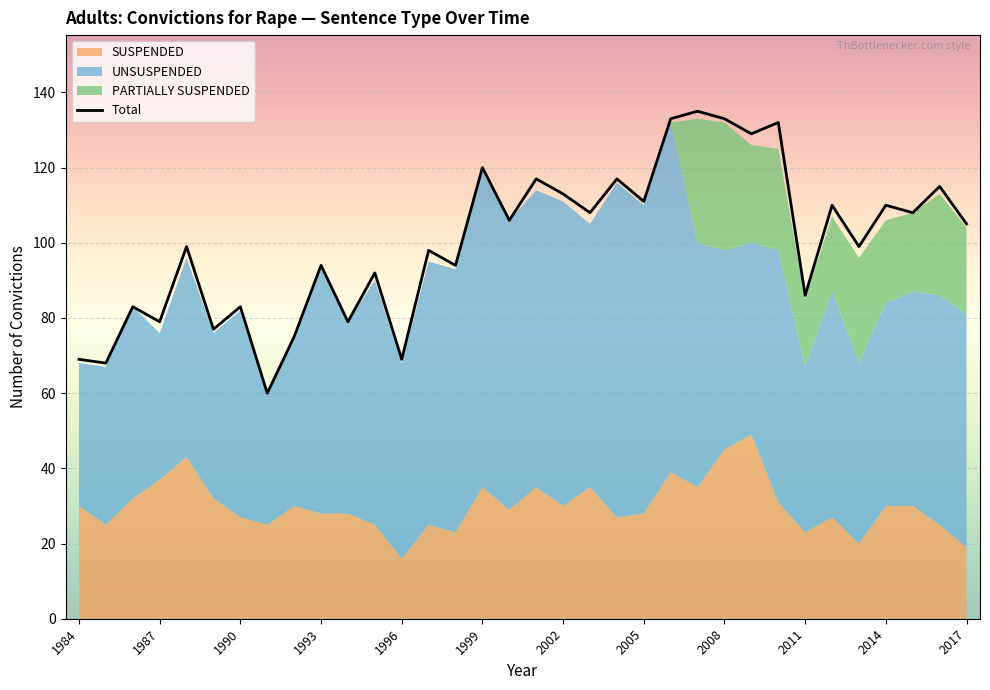

What is the average value?

100